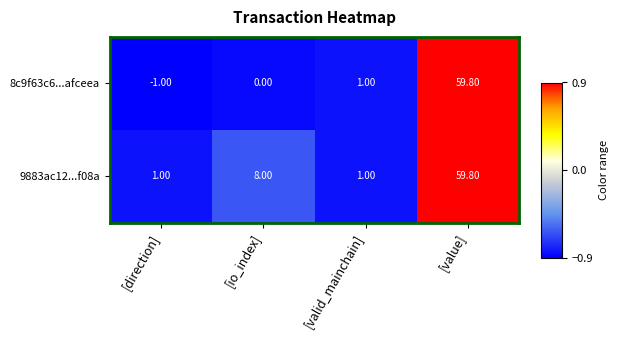

Which series has the largest range (max minus min)?

8c9f63c6...afceea